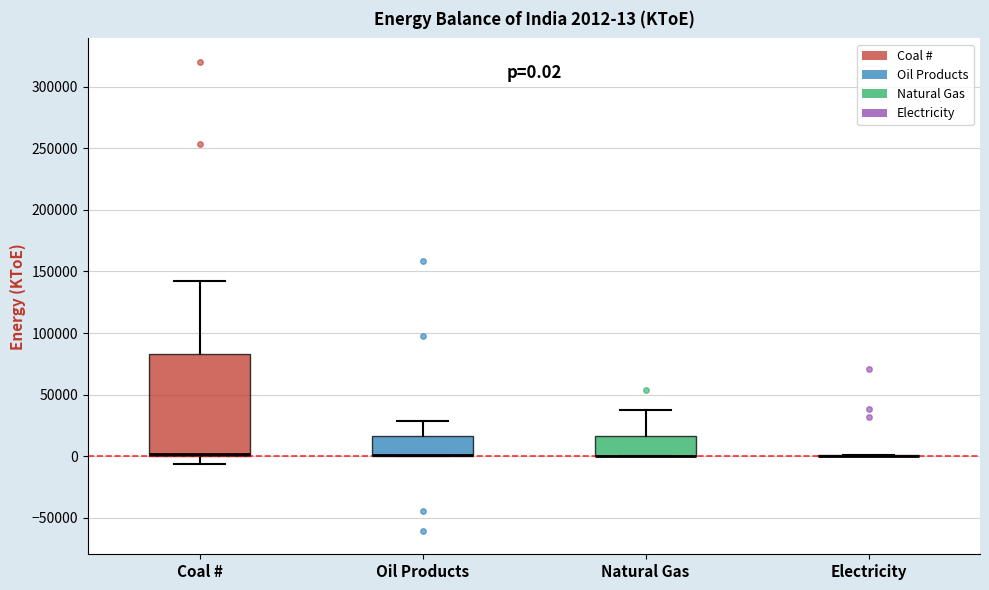

Comparing the boxes themselves (not the whiskers), which one is the tallest?

Coal #